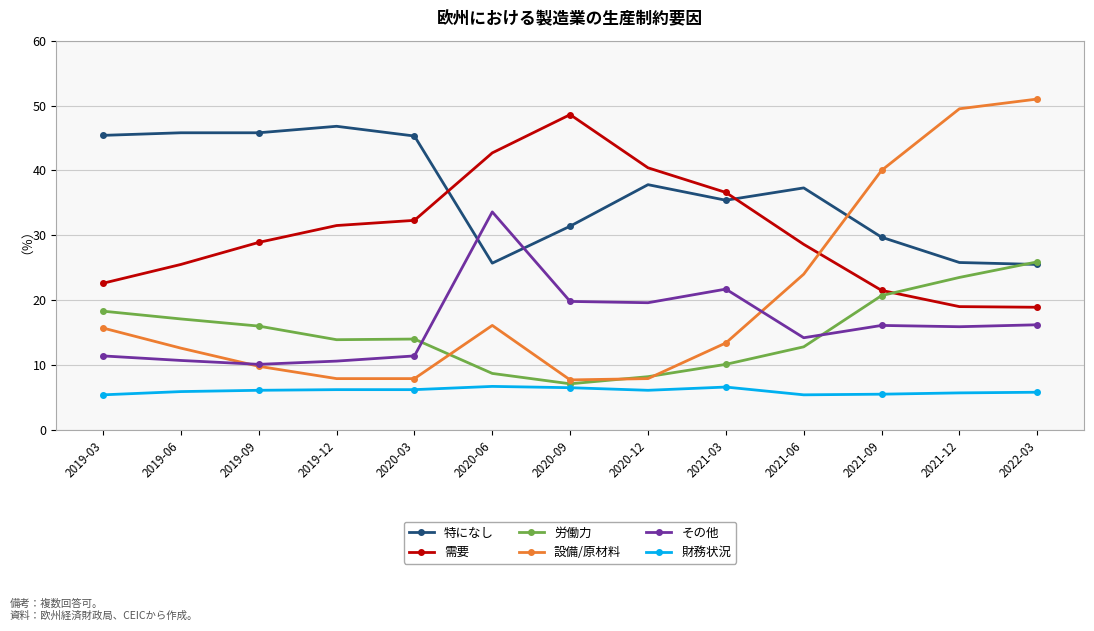

At how many categories does at least one series exceed 7?

13